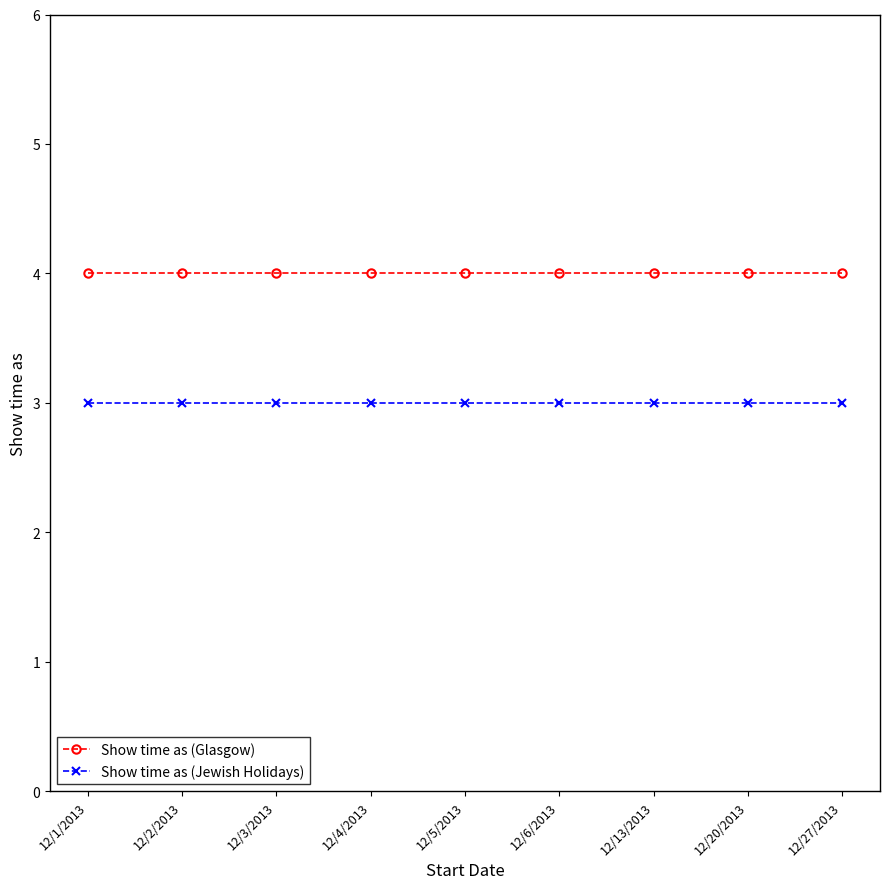

Rank the series by their average value, from lowest to highest.

Show time as (Jewish Holidays), Show time as (Glasgow)